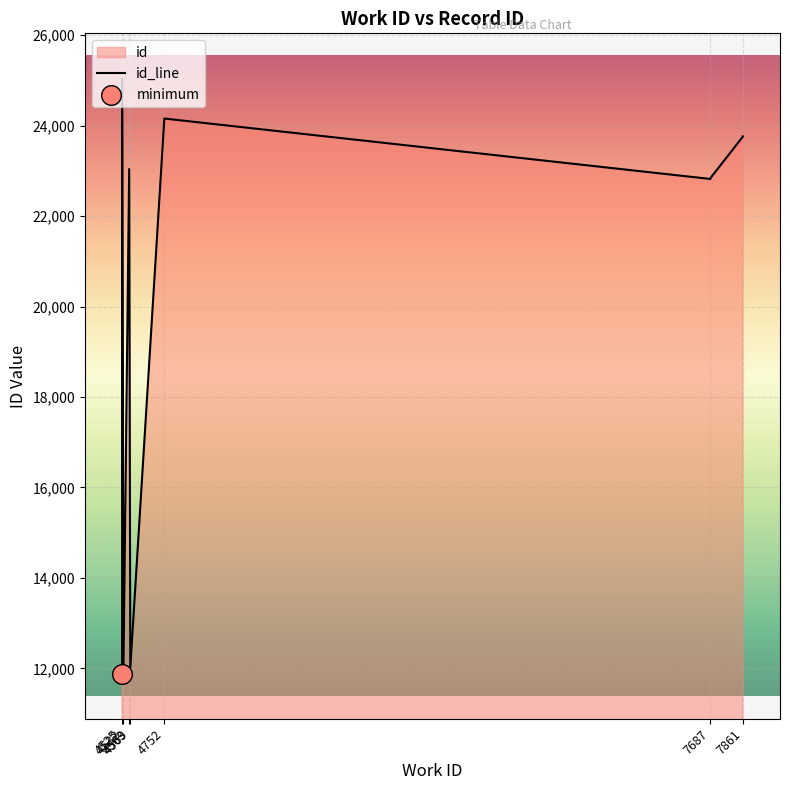

What is the ratio of the value at 4569 to the value at 7861?

0.5